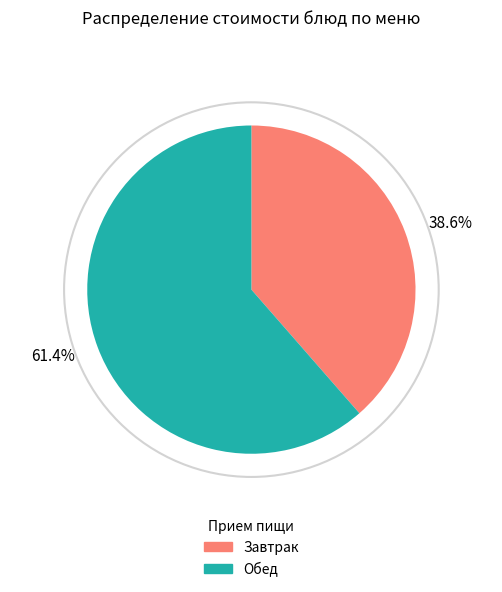

Which category has the biggest portion of the pie?

Обед